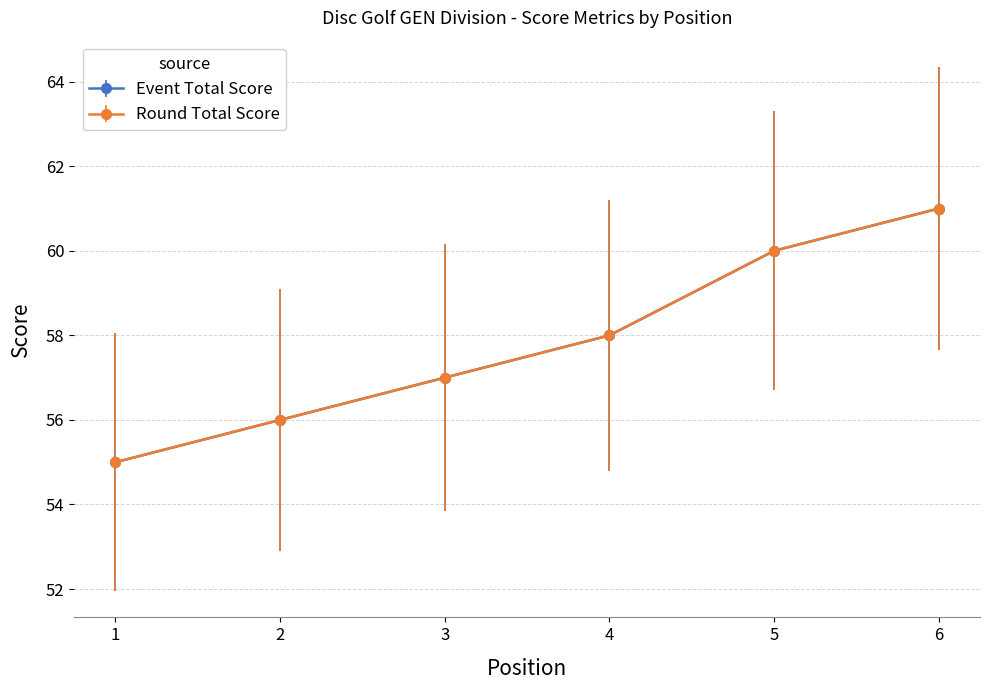

Is this an area chart (filled region under the line)?

No